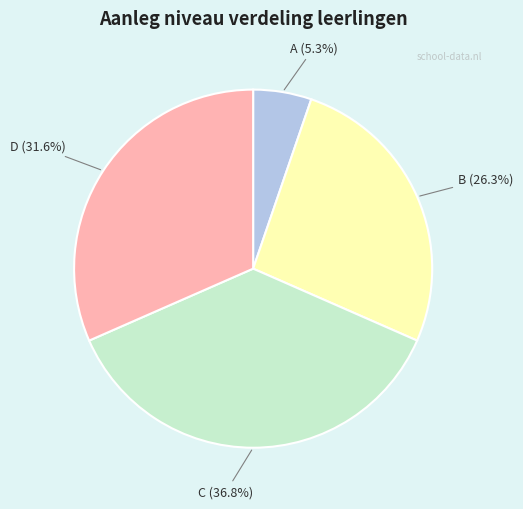

Is there any slice that represents more than half of the pie?

No